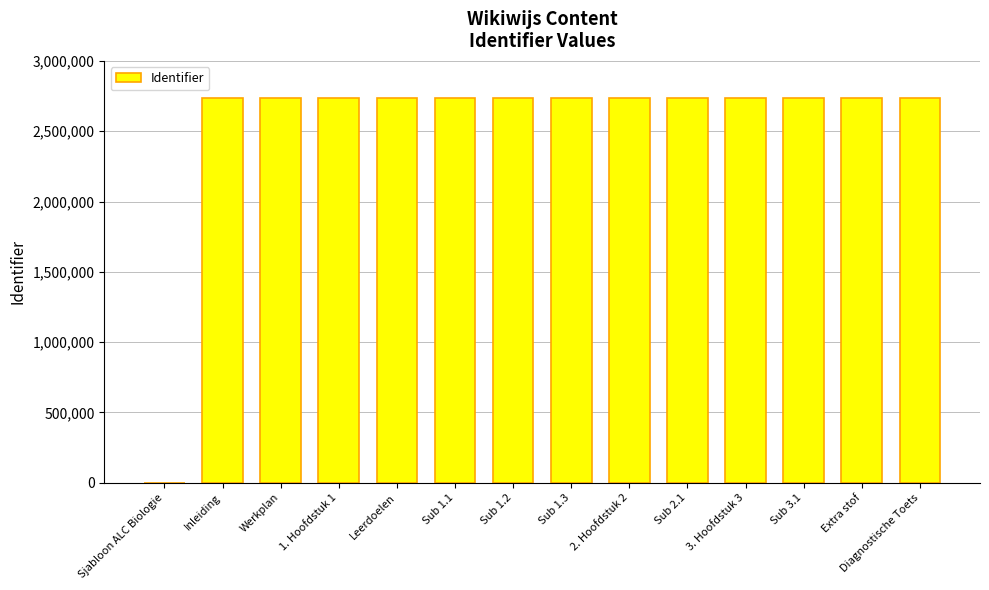

What is the change in value from 1. Hoofdstuk 1 to Sub 3.1?

+15